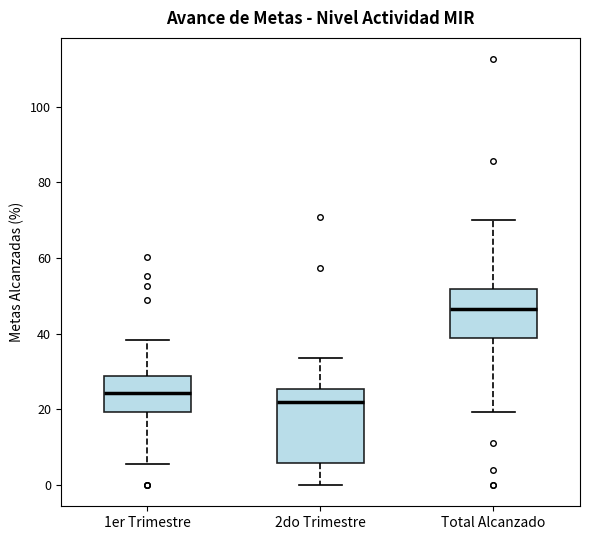

Where does the median line of the box for 2do Trimestre sit on the y-axis? The values are not printed on the chart, so give them approximately, as read against the axis.

22